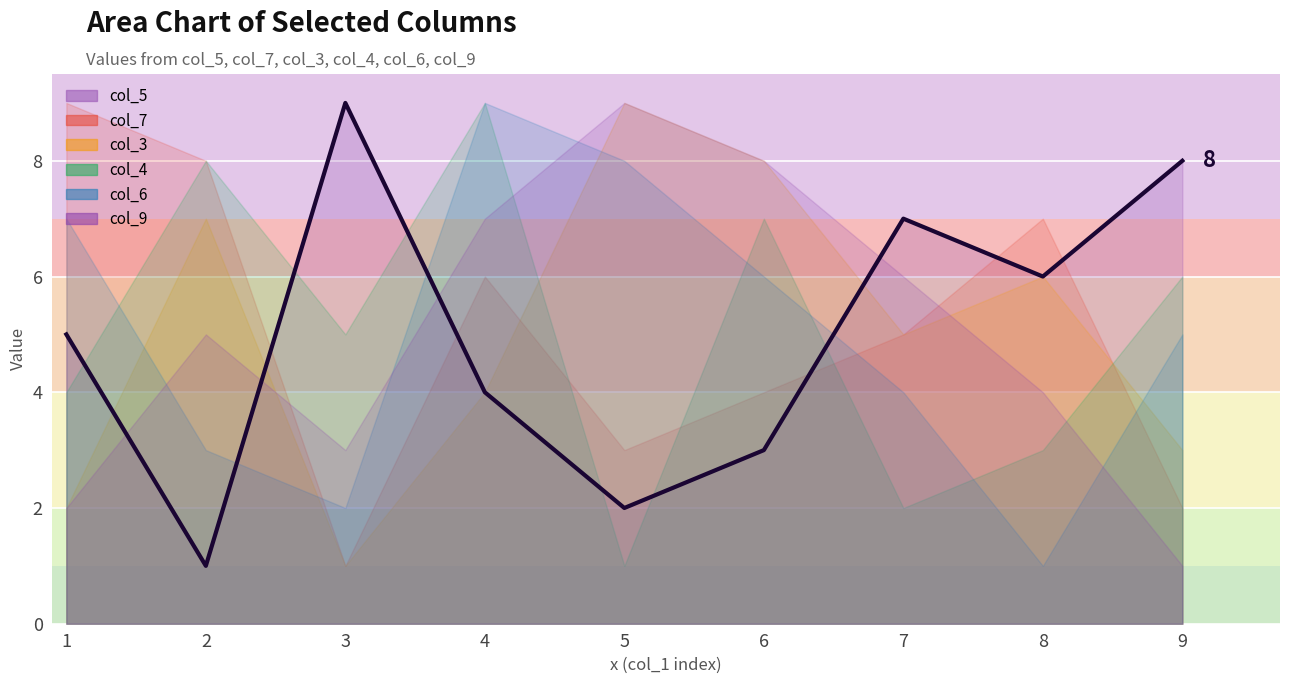

What are all the series names shown in the legend?

col_5, col_7, col_3, col_4, col_6, col_9